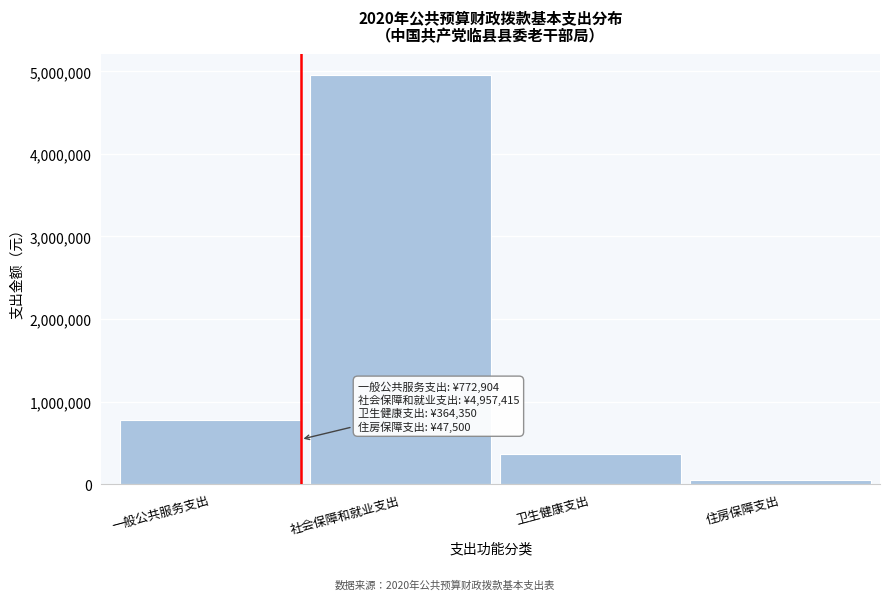

Reading right to left, extract all data points from this chart.

住房保障支出=47500.0	卫生健康支出=364349.6	社会保障和就业支出=4957414.8	一般公共服务支出=772903.7